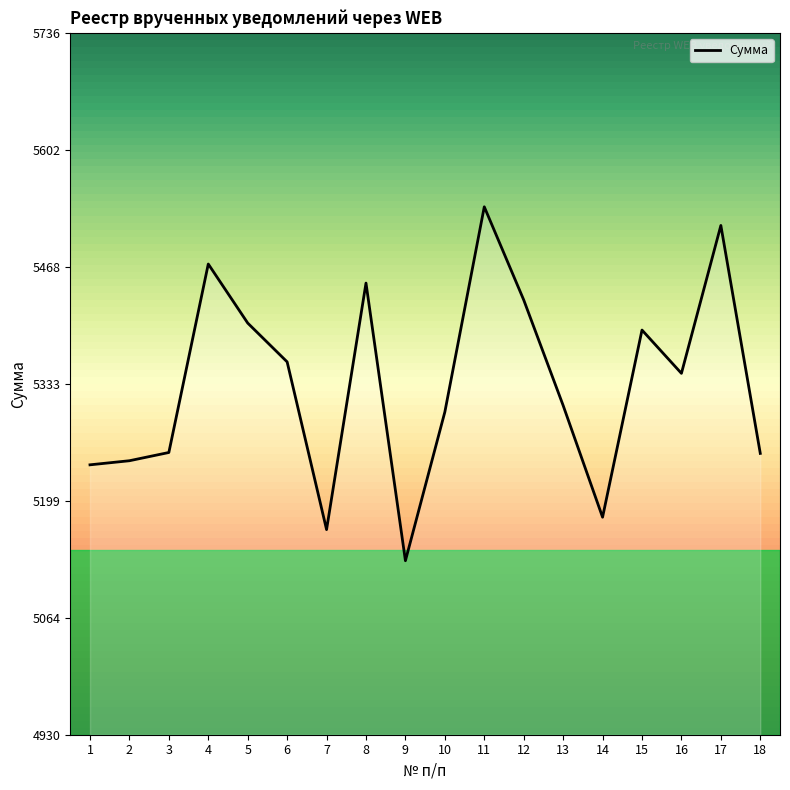

What value does the data have at 6?

5358.7